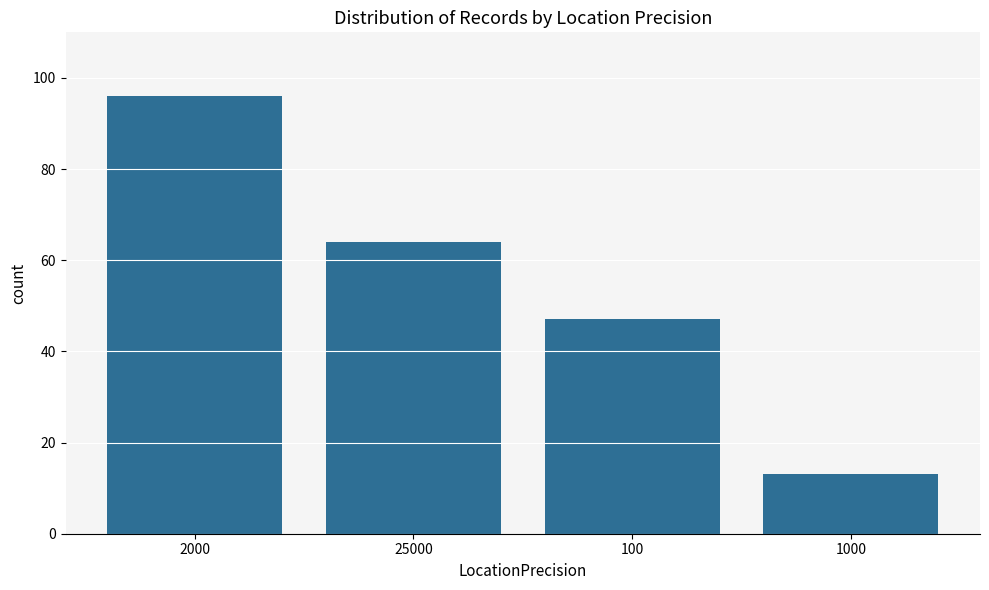

Which label corresponds to the largest value in the chart?

2000